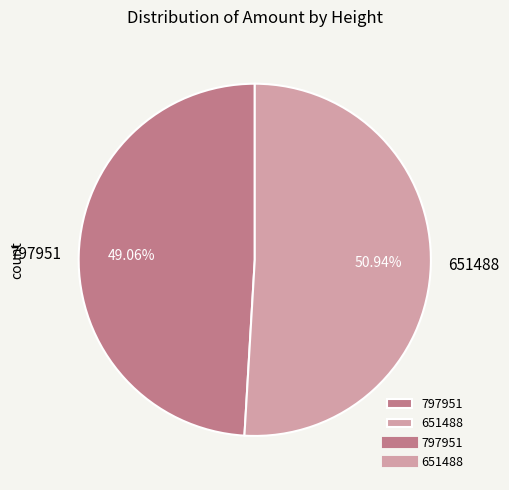

Which slice is the smallest?

797951